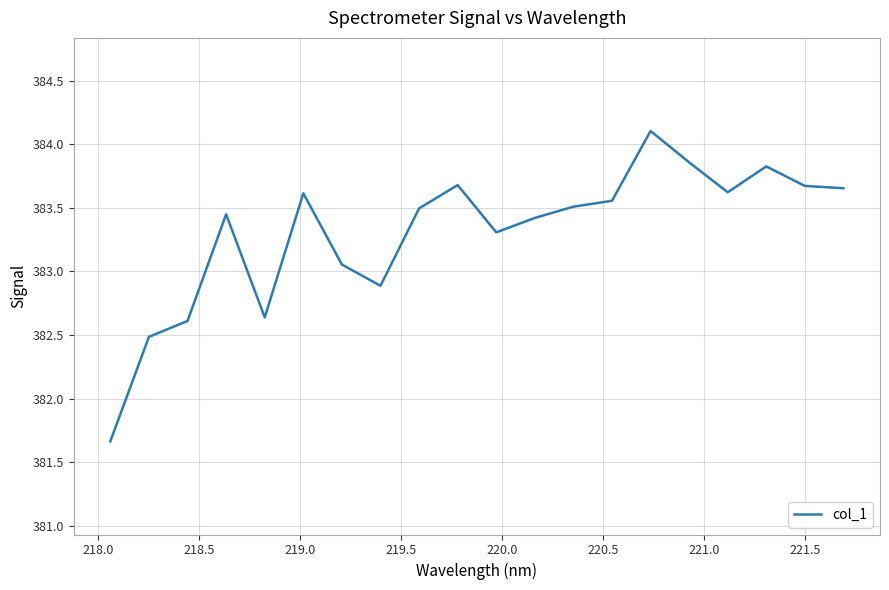

What is the smallest value displayed?

381.7